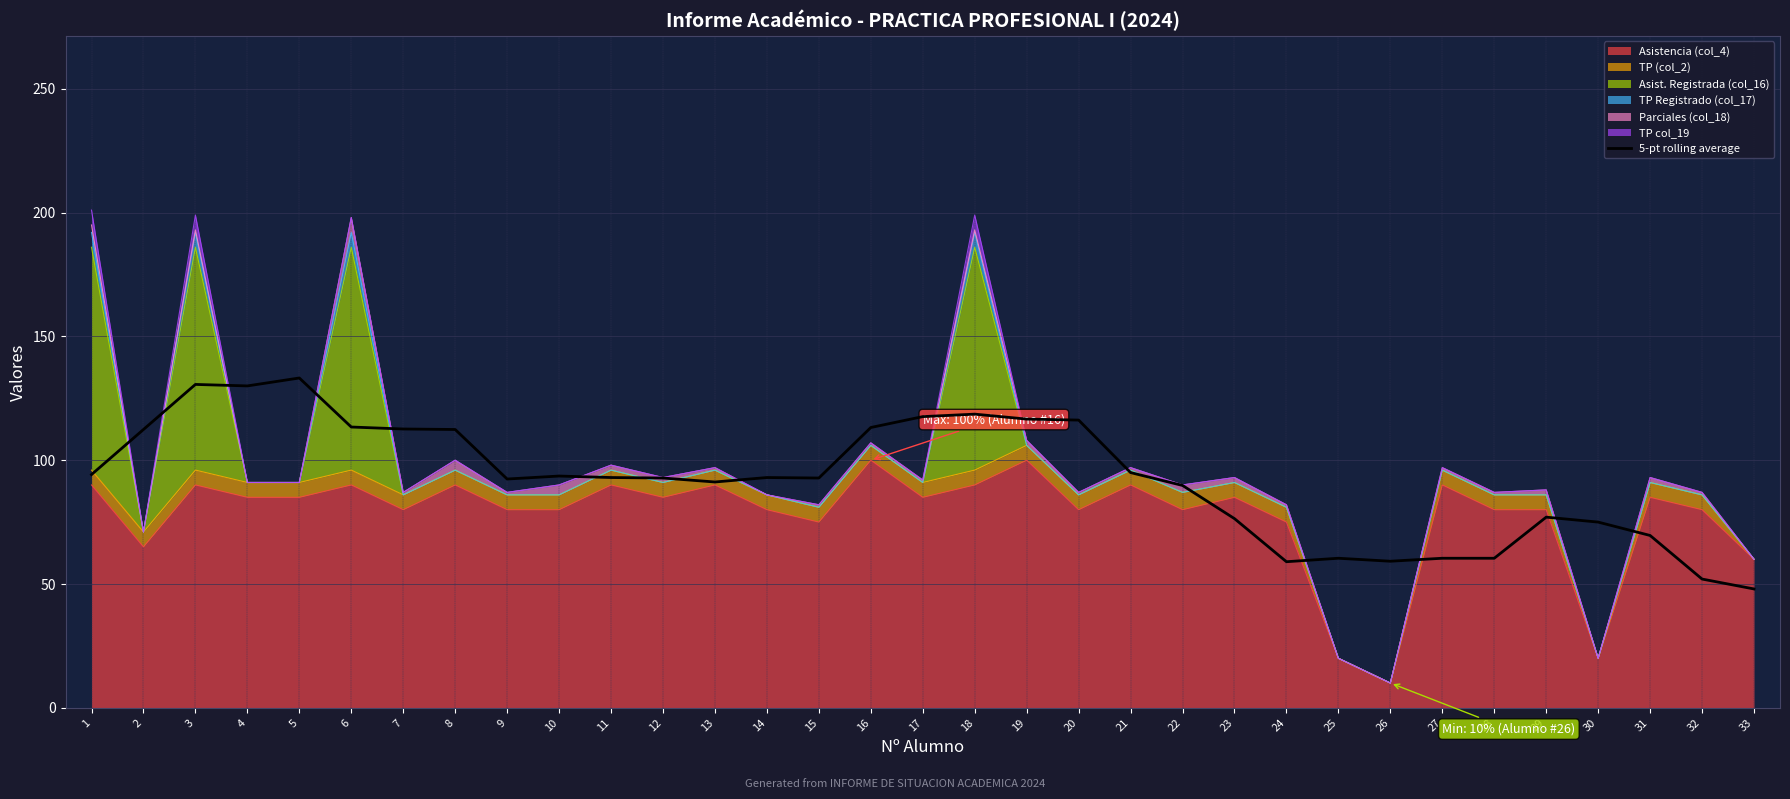

At which label is the value closest to 90?

22